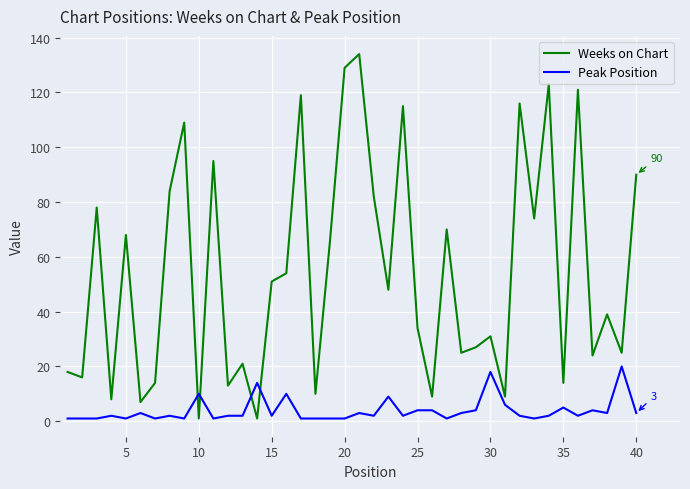

What is the highest value of the Peak Position series?

20